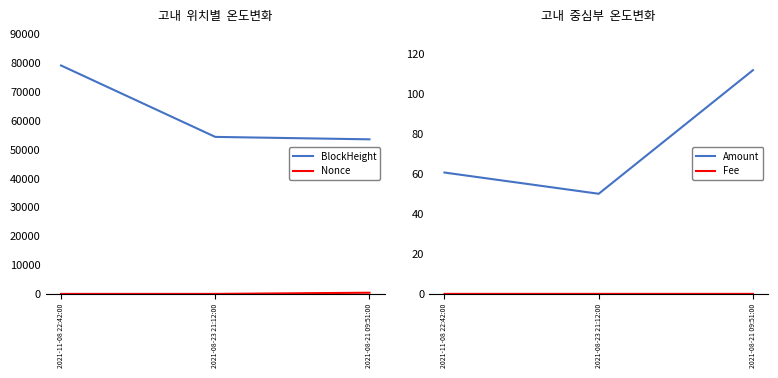

Where is Amount nearest to the value 80?

2021-11-08 22:42:00